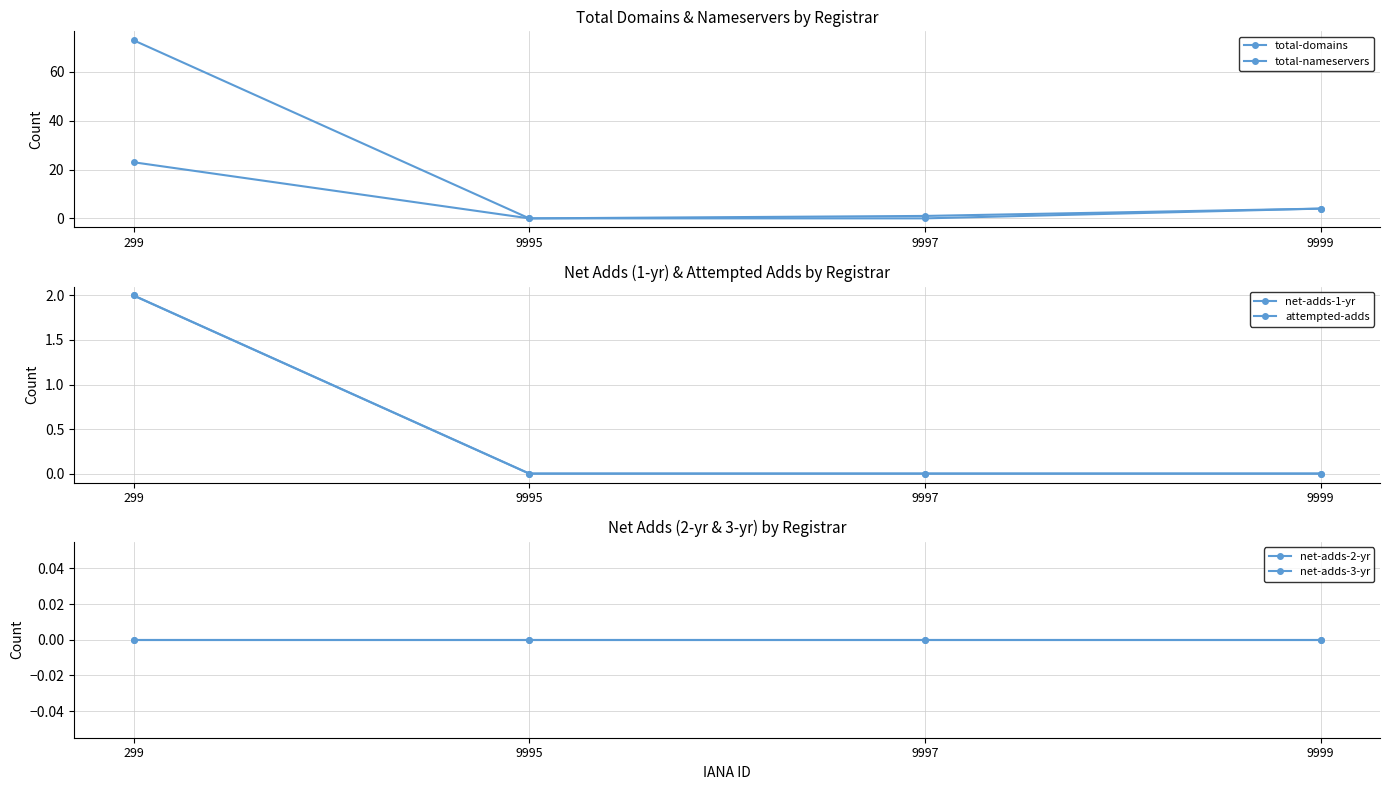

What is the maximum value for total-nameservers?

73